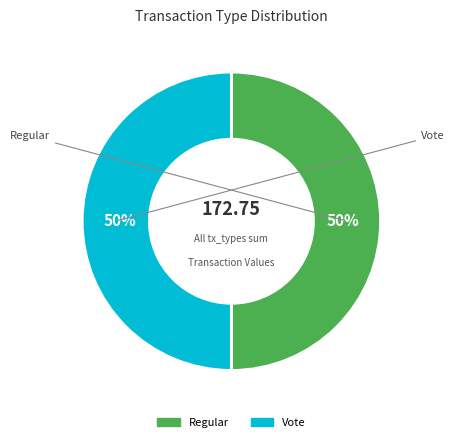

To the nearest percent, what is the combined percentage of Vote and Regular?

100%